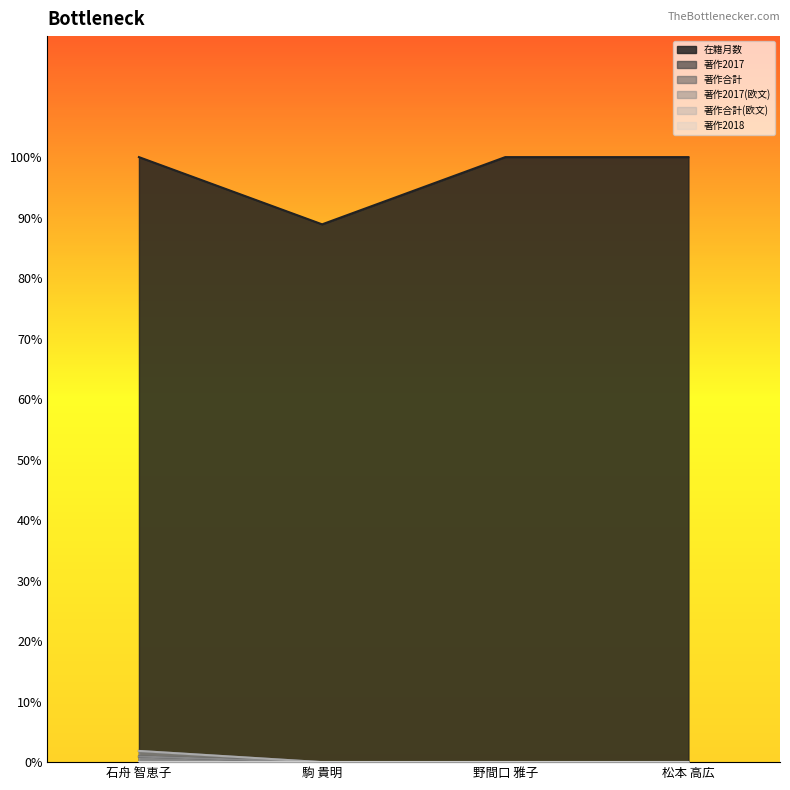

How many values in 著作2017(欧文) are above zero?

1